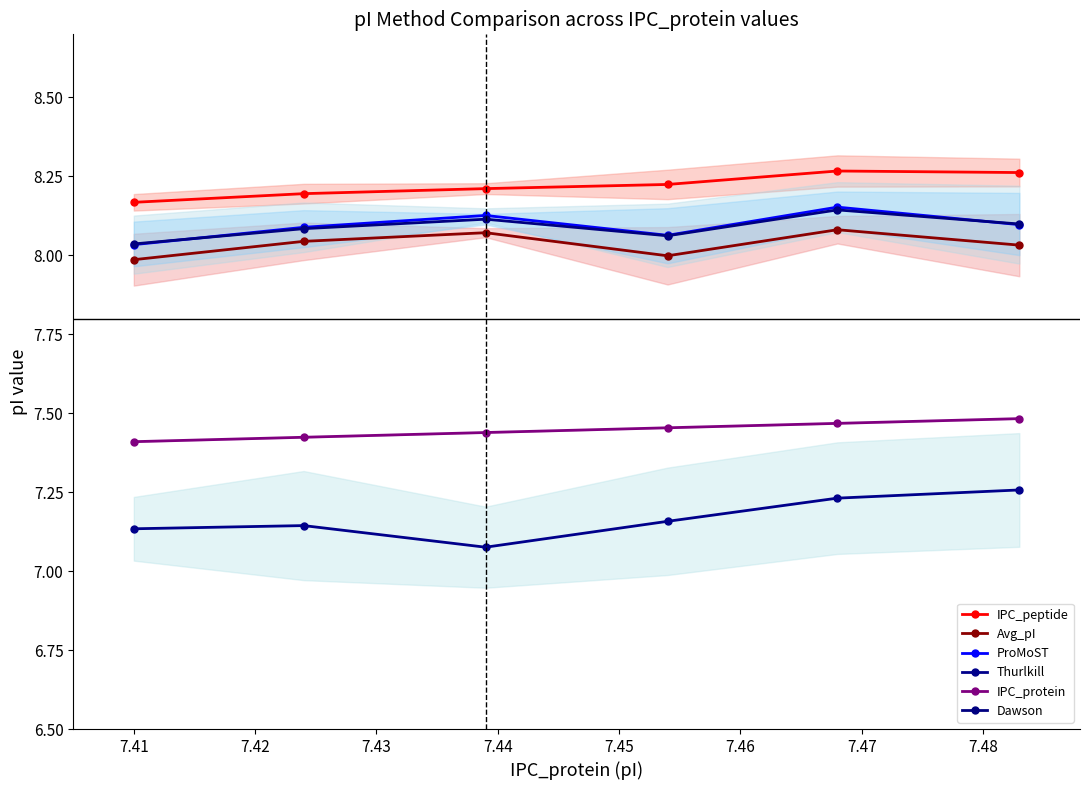

What is the value of the IPC_peptide point at the 5th from the left?

8.3